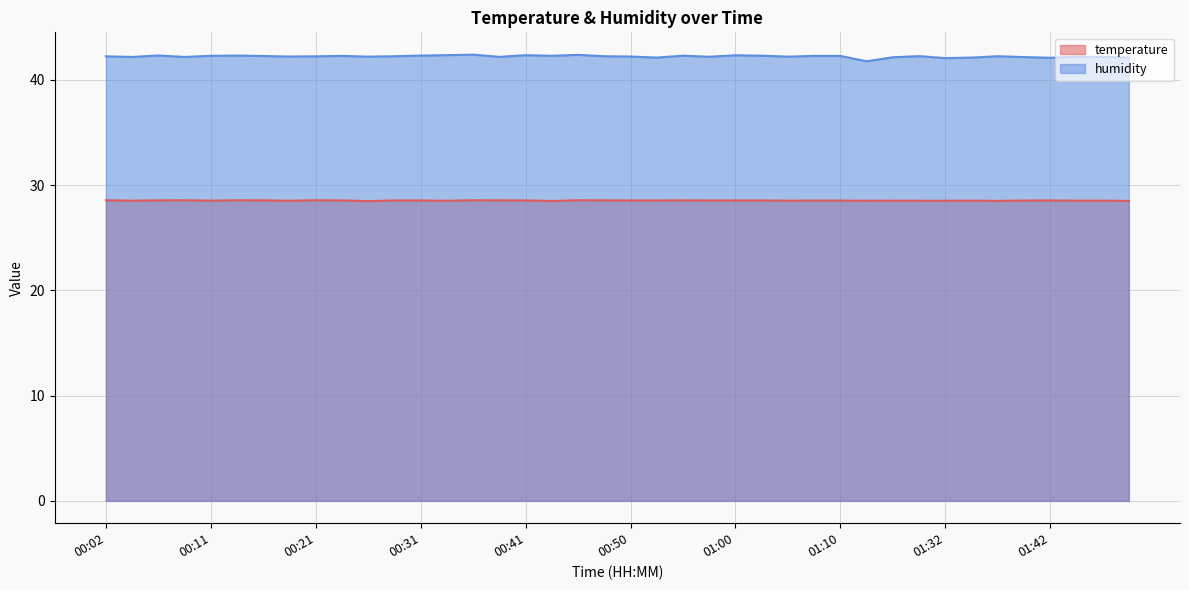

Reading right to left, what are all the values shown in this chart?

temperature: 28.5	28.5	28.5	28.5	28.5	28.5	28.5	28.5	28.5	28.5	28.5	28.5	28.5	28.5	28.5	28.5	28.5	28.6	28.5	28.5	28.6	28.6	28.5	28.5	28.6	28.6	28.5	28.5	28.5	28.5	28.5	28.6	28.5	28.6	28.6	28.5	28.6	28.6	28.5	28.6
humidity: 42.1	42.2	42.2	42.1	42.2	42.2	42.1	42.1	42.2	42.1	41.8	42.3	42.3	42.2	42.3	42.3	42.2	42.3	42.1	42.2	42.2	42.4	42.3	42.3	42.2	42.4	42.3	42.3	42.2	42.2	42.3	42.2	42.2	42.3	42.3	42.3	42.2	42.3	42.2	42.2